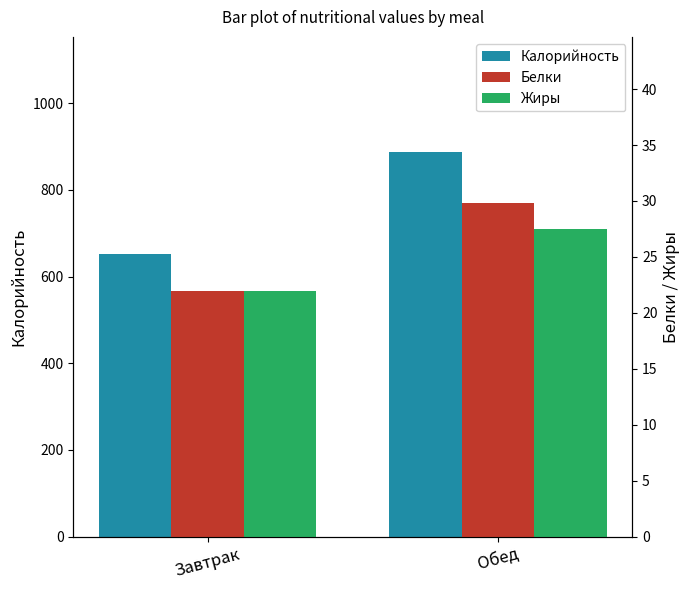

How many bars are there in total?

6